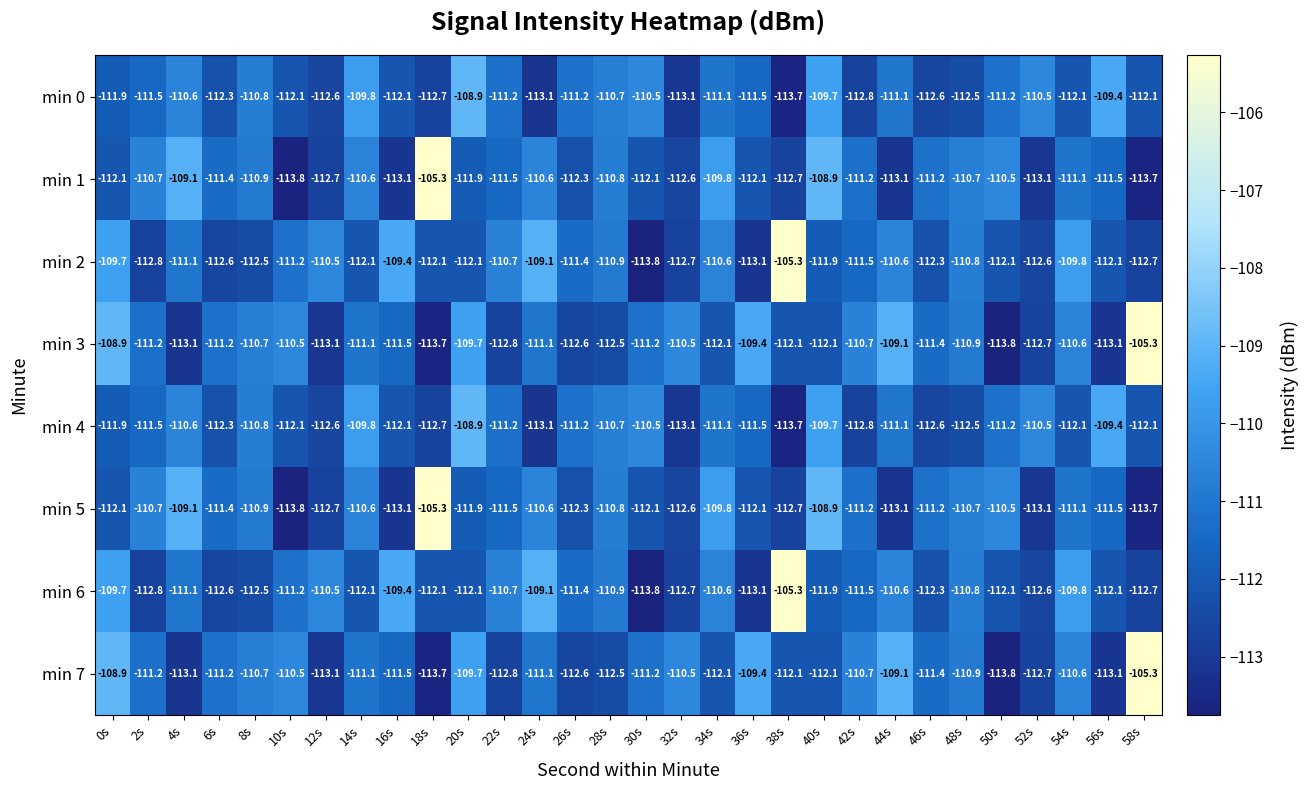

What is the average value of the min 0 series?

-111.5